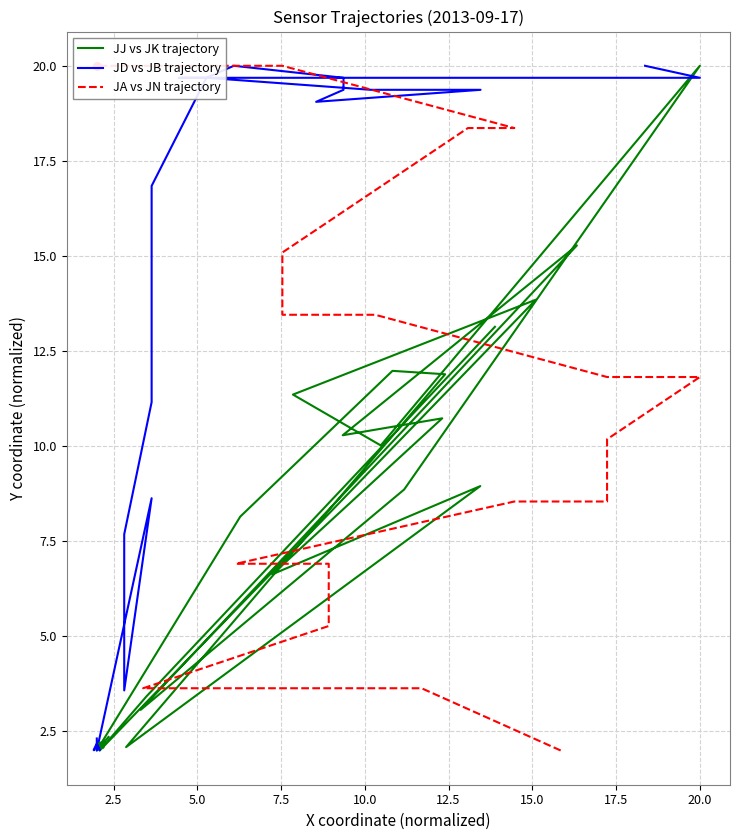

Which series contains the highest Y value?

JJ vs JK trajectory